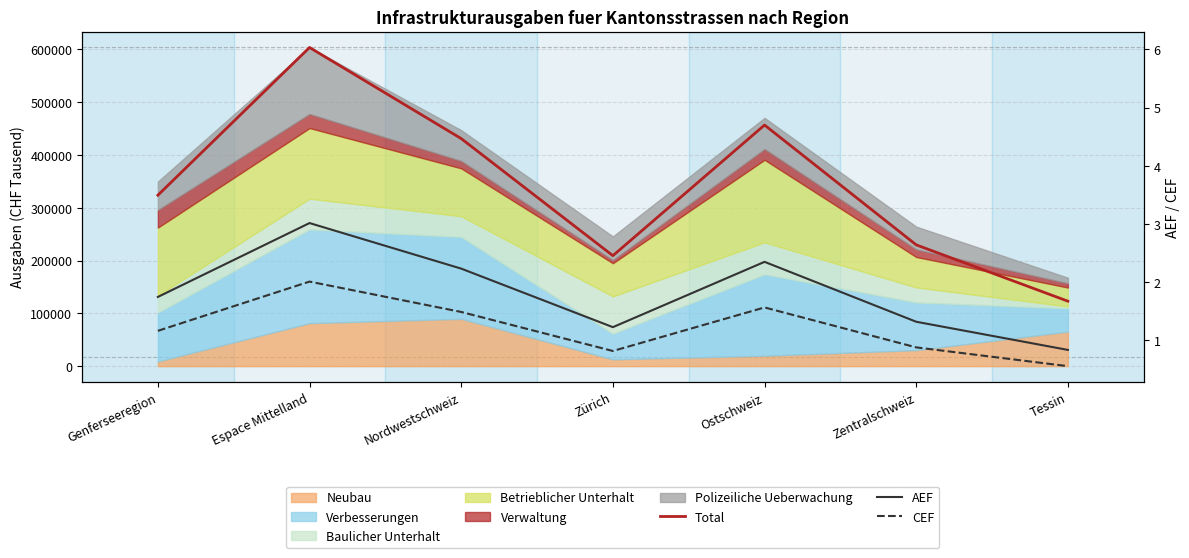

Between Nordwestschweiz and Zentralschweiz, which series saw the biggest shift?

Total